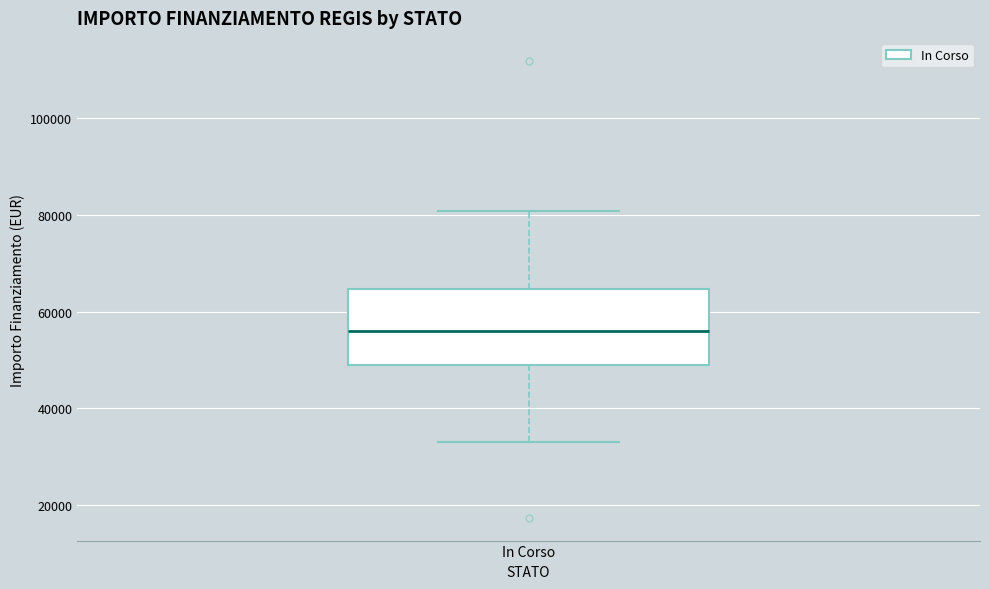

Read this box plot against the y-axis: the position of the median line, the range covered by the box, and the ends of both whiskers. The values are not printed on the chart, so give them approximately, as read against the axis.

median 56000, box 50000 to 64000, whiskers 32000 to 80000